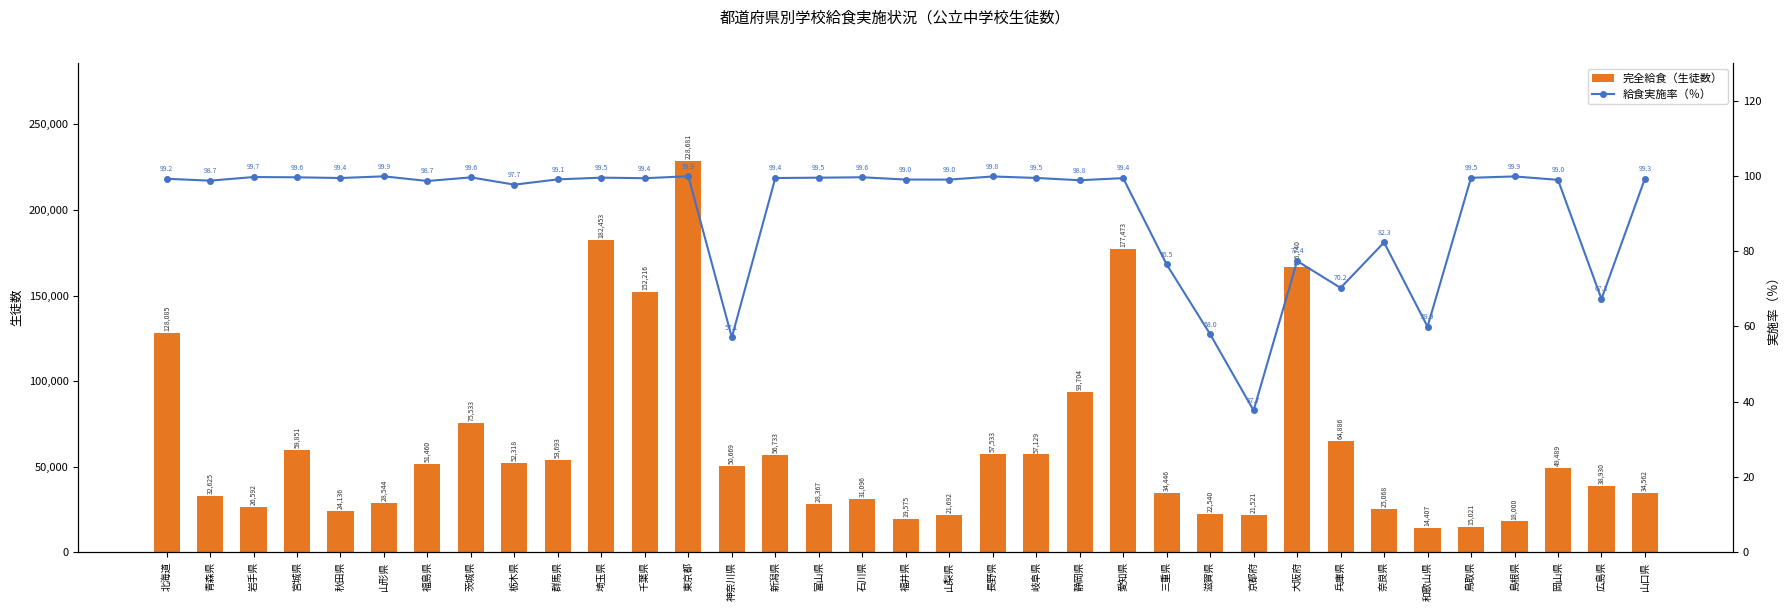

Are the bars horizontal?

No